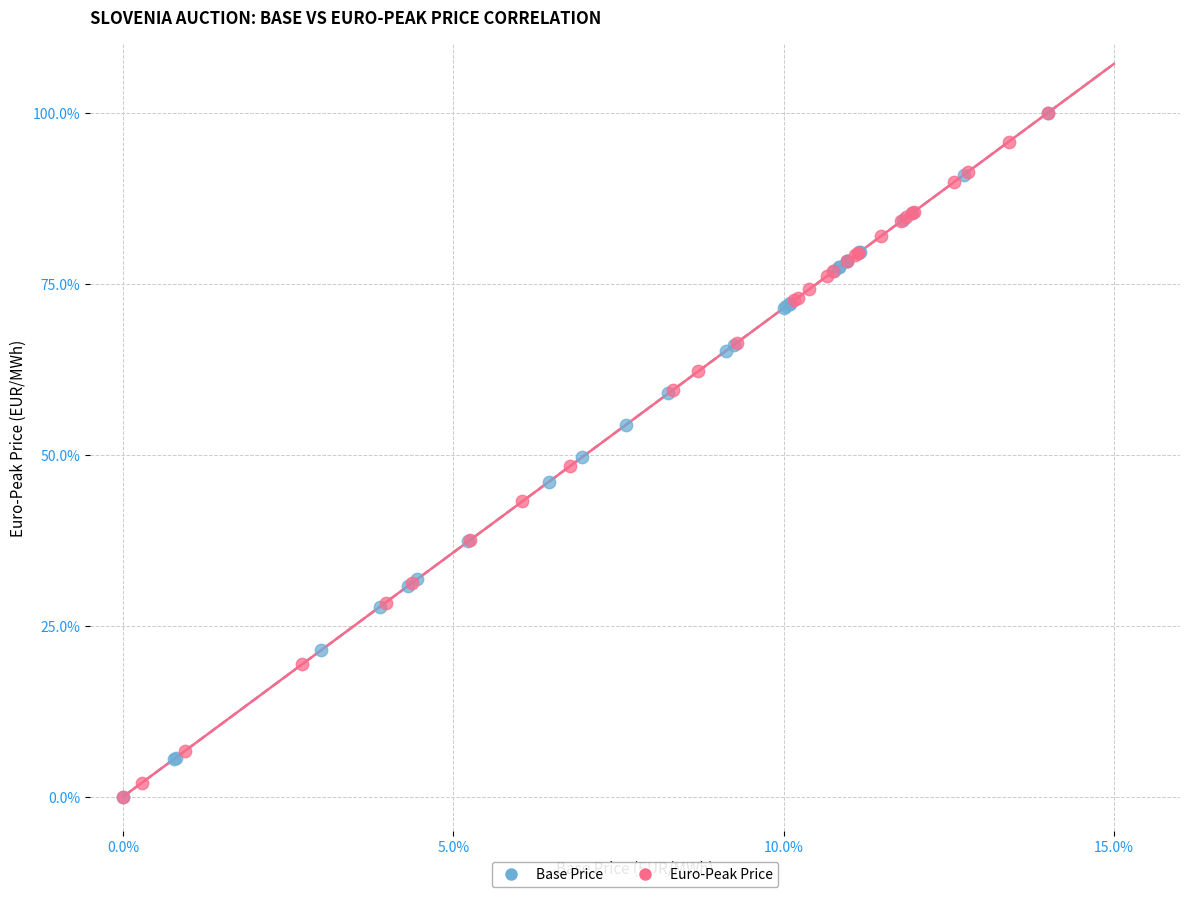

What are all the series names shown in the legend?

Base Price, Euro-Peak Price